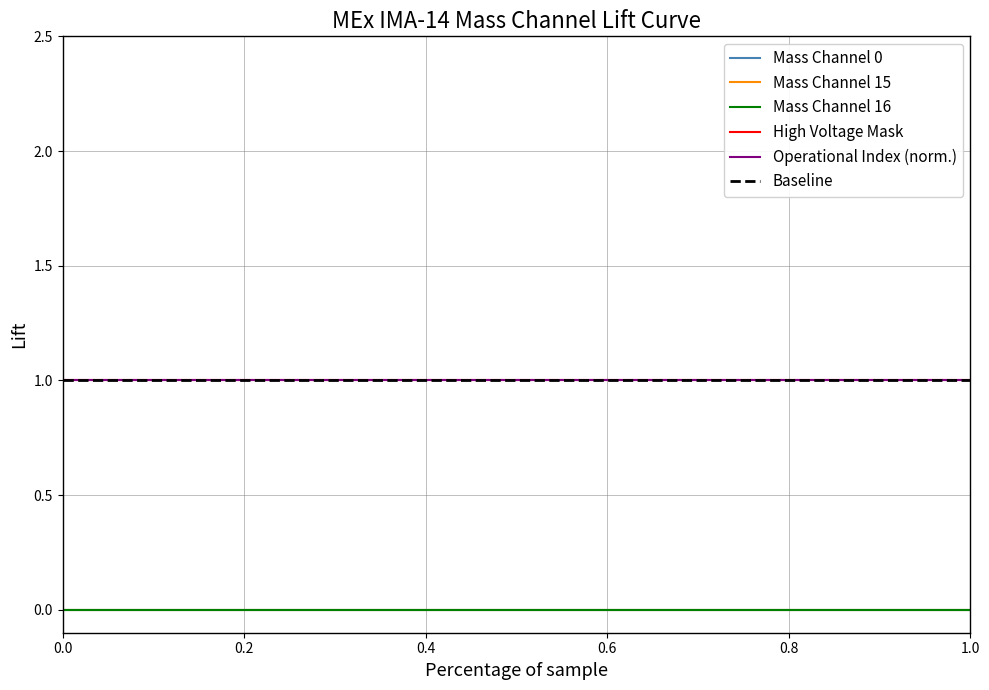

Rank the series by their maximum value, from highest to lowest.

High Voltage Mask, Operational Index (norm.), Baseline, Mass Channel 0, Mass Channel 15, Mass Channel 16